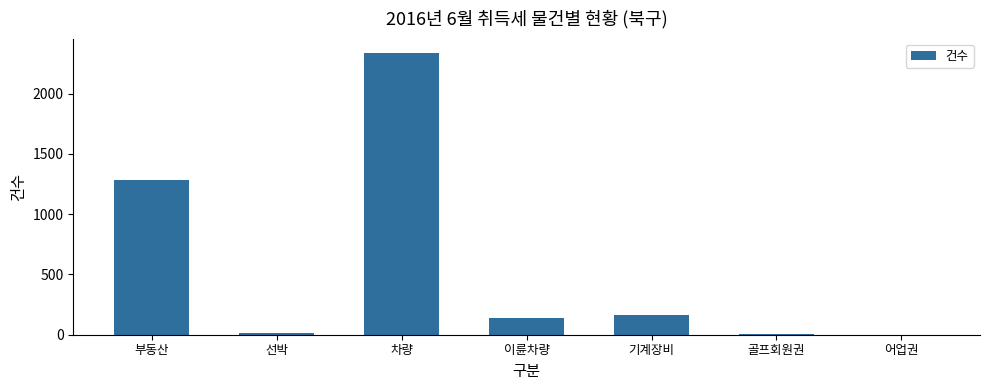

What is the maximum value shown in the chart?

2340